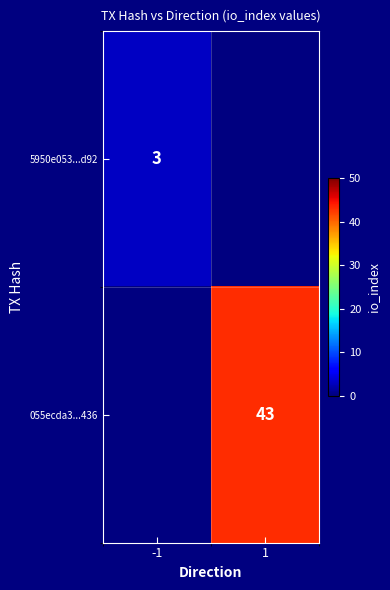

Is it true that 055ecda3...436 equals 43 at 1?

True